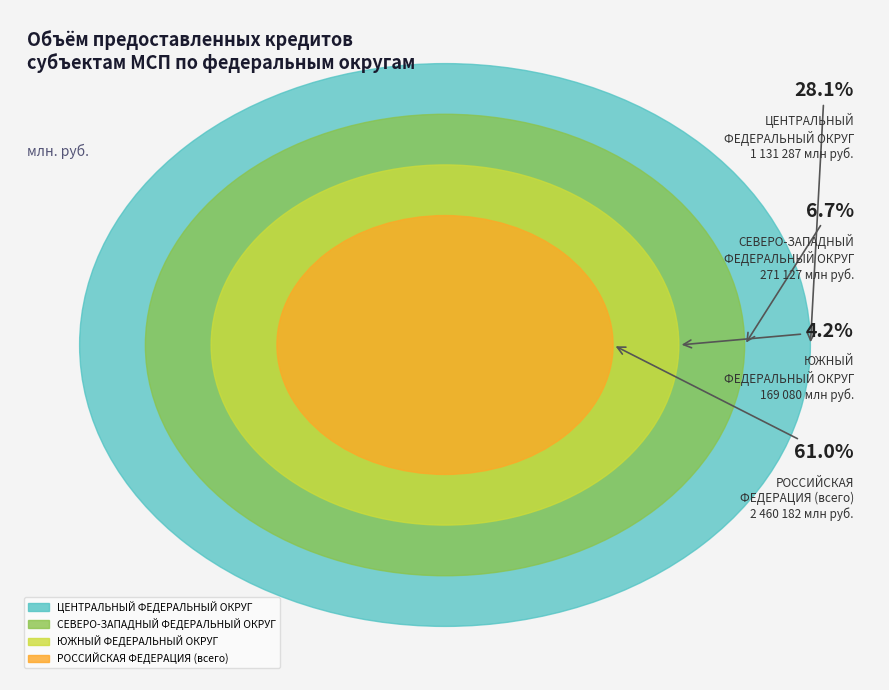

Does any single category account for the majority?

Yes